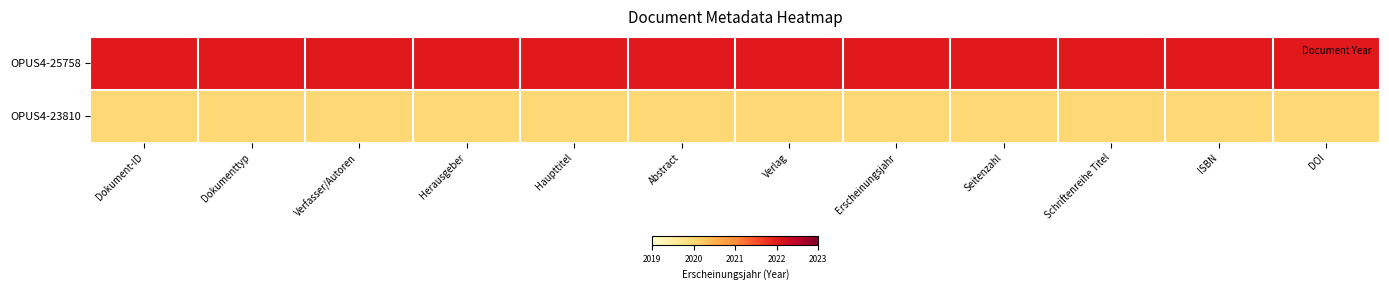

Reading right to left, what are all the values shown in this chart?

OPUS4-25758: DOI=2022	ISBN=2022	Schriftenreihe Titel=2022	Seitenzahl=2022	Erscheinungsjahr=2022	Verlag=2022	Abstract=2022	Haupttitel=2022	Herausgeber=2022	Verfasser/Autoren=2022	Dokumenttyp=2022	Dokument-ID=2022
OPUS4-23810: DOI=2020	ISBN=2020	Schriftenreihe Titel=2020	Seitenzahl=2020	Erscheinungsjahr=2020	Verlag=2020	Abstract=2020	Haupttitel=2020	Herausgeber=2020	Verfasser/Autoren=2020	Dokumenttyp=2020	Dokument-ID=2020